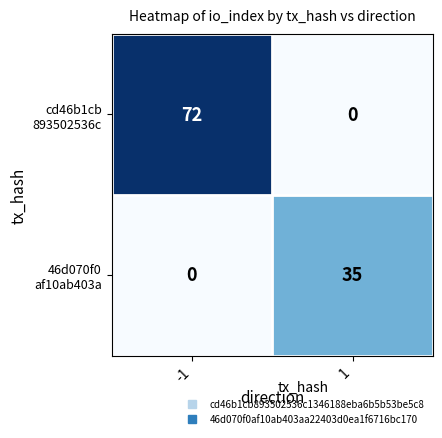

What is the difference between the highest and lowest values at -1?

72